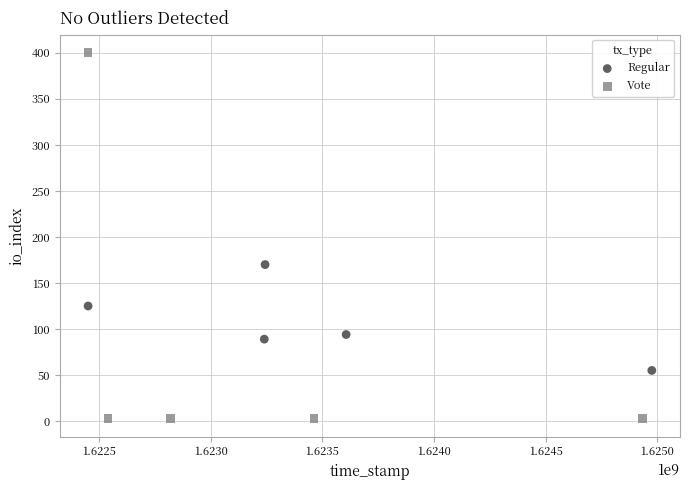

Which series contains the lowest Y value?

Vote